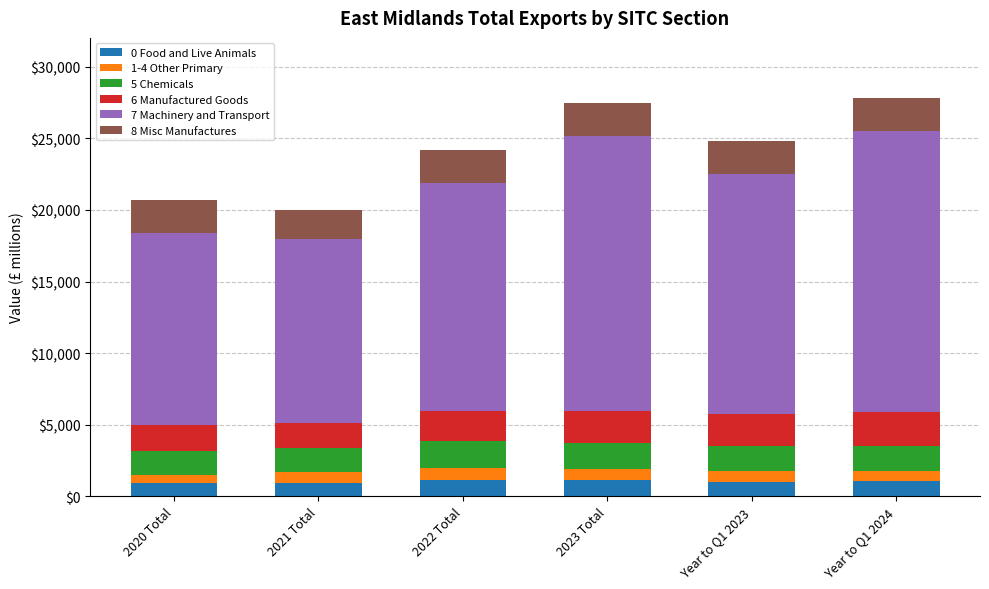

What is the maximum value for 0 Food and Live Animals?

1125